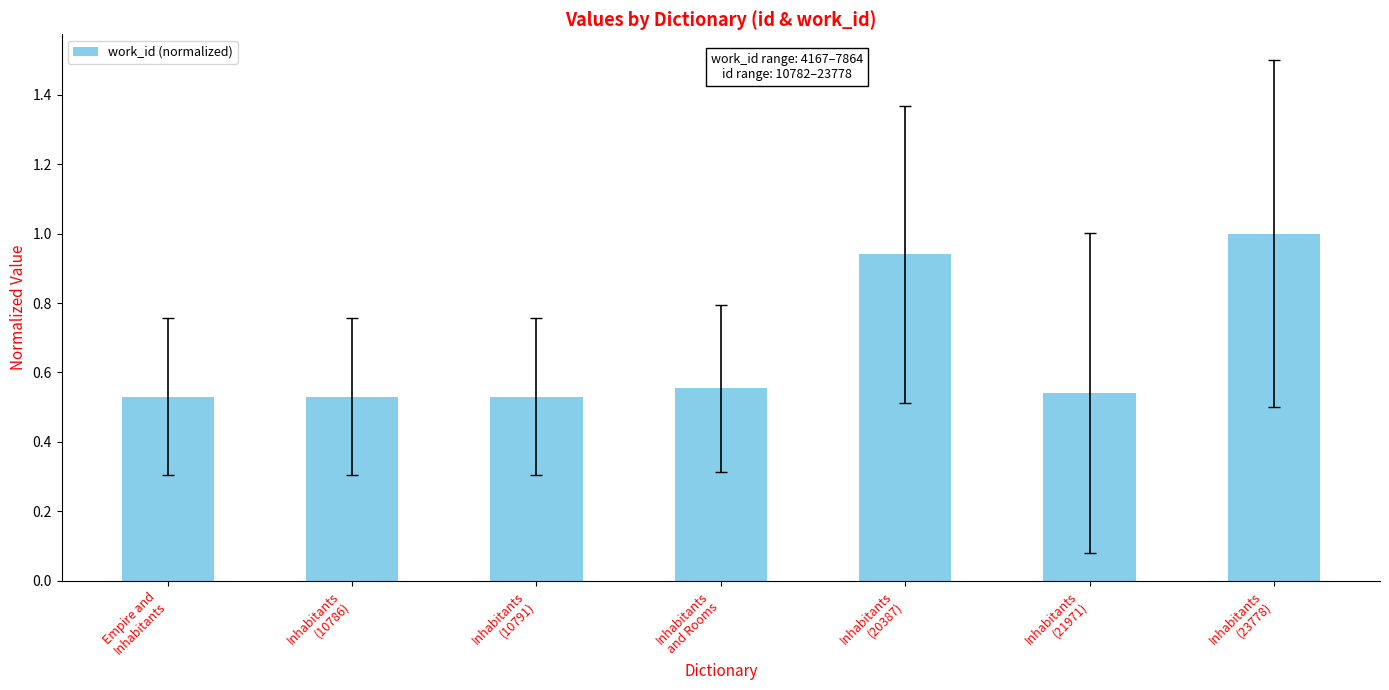

What is the sum of the values at Empire and
Inhabitants and Inhabitants
(10786)?

1.1